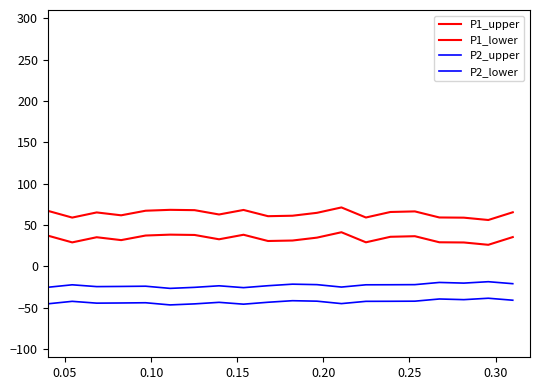

What is the value of the P1_lower point at the 13th from the left?

41.2